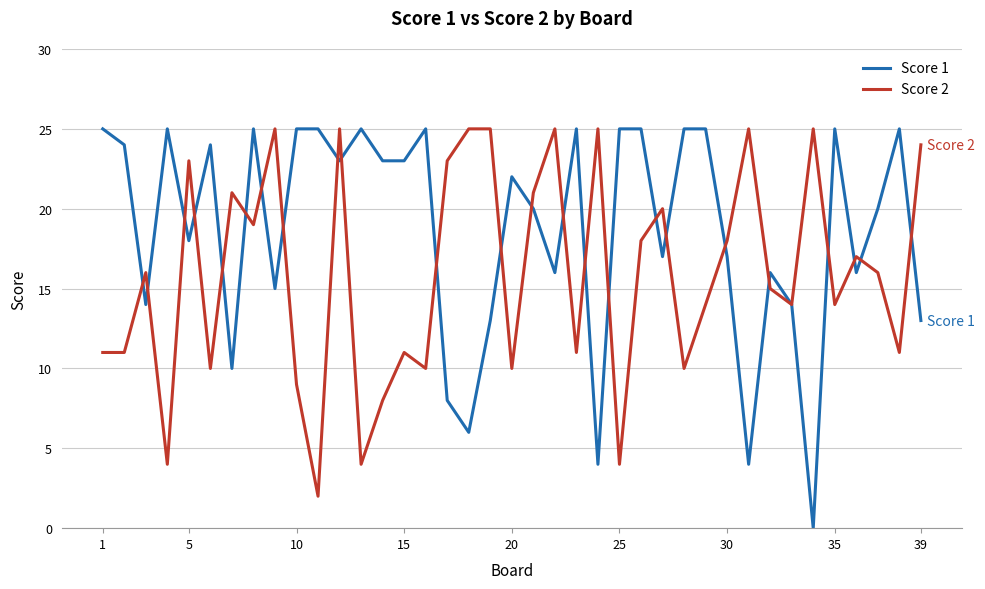

Does the chart have visible grid lines?

Yes